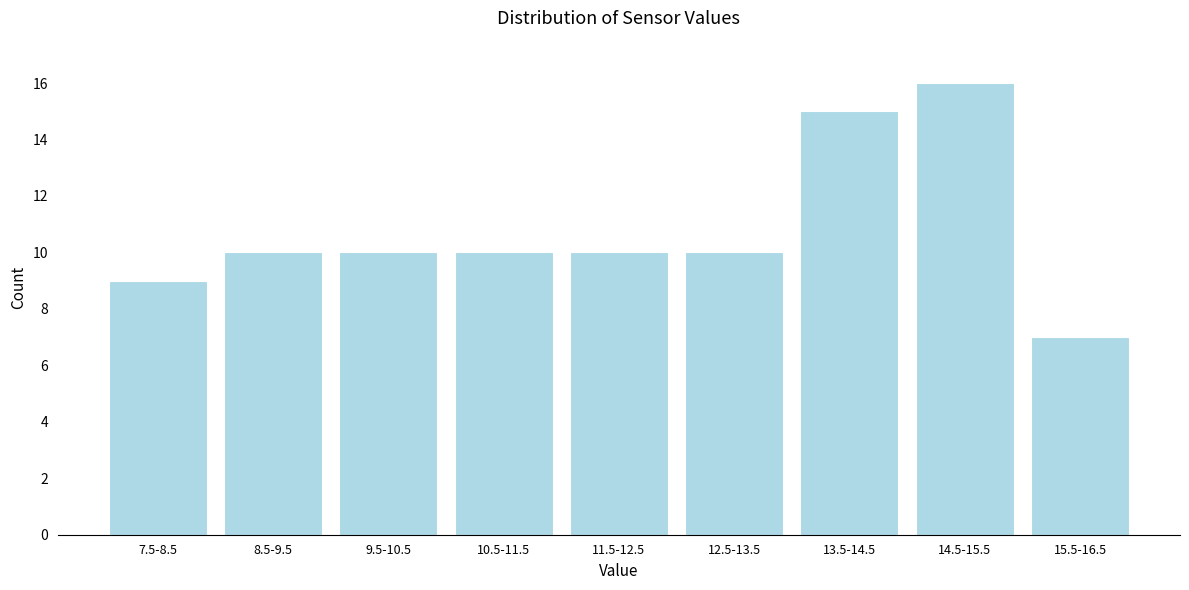

Reading left to right, transcribe all the data shown in this chart.

7.5-8.5=9	8.5-9.5=10	9.5-10.5=10	10.5-11.5=10	11.5-12.5=10	12.5-13.5=10	13.5-14.5=15	14.5-15.5=16	15.5-16.5=7